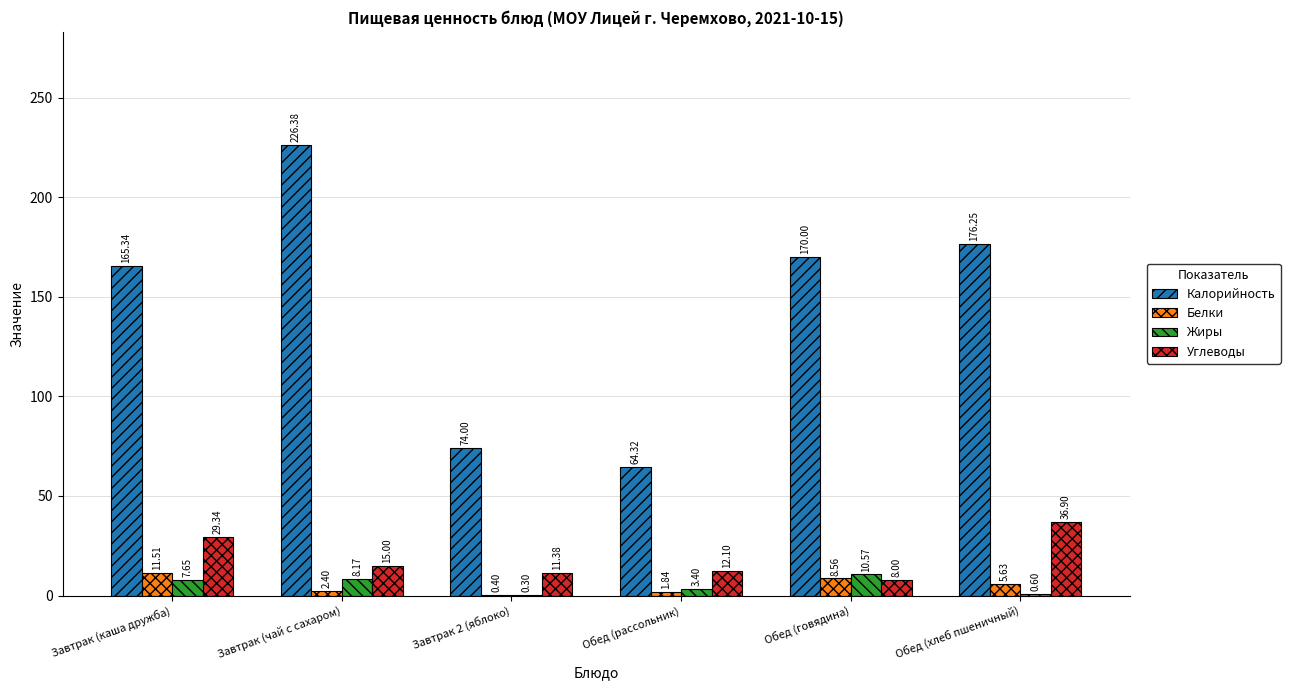

Where is Калорийность nearest to the value 145?

Завтрак (каша дружба)